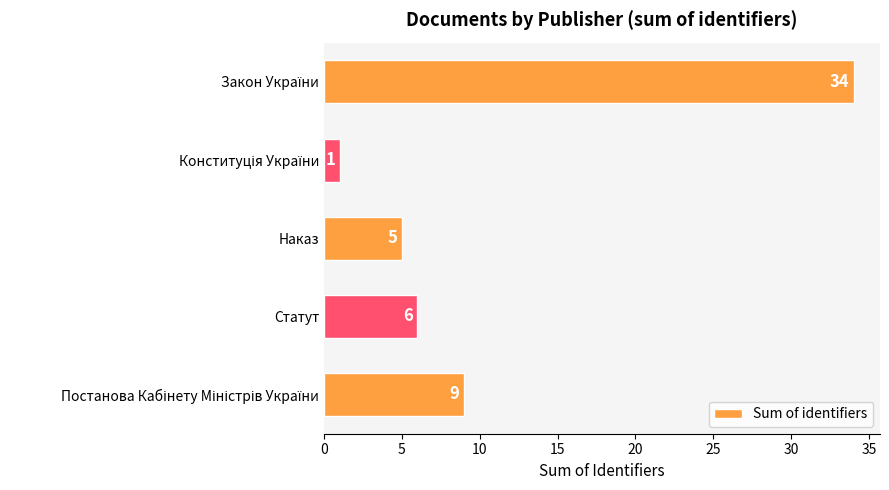

How many bars are there in total?

5